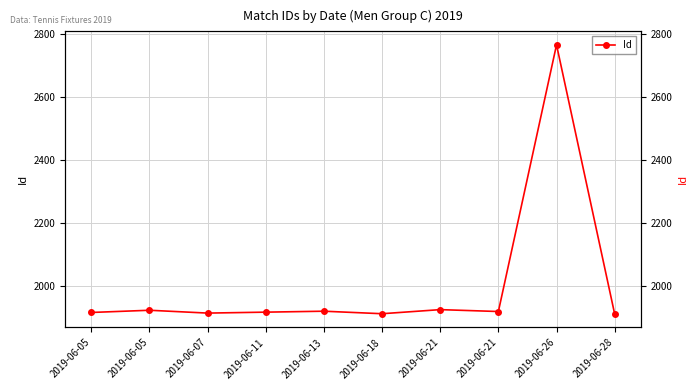

What is the change in value from 2019-06-18 to 2019-06-28?

-1